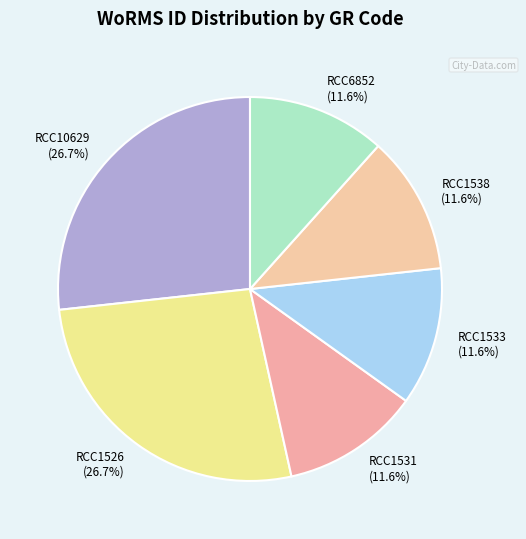

Which has a higher value, RCC6852 or RCC1526?

RCC1526